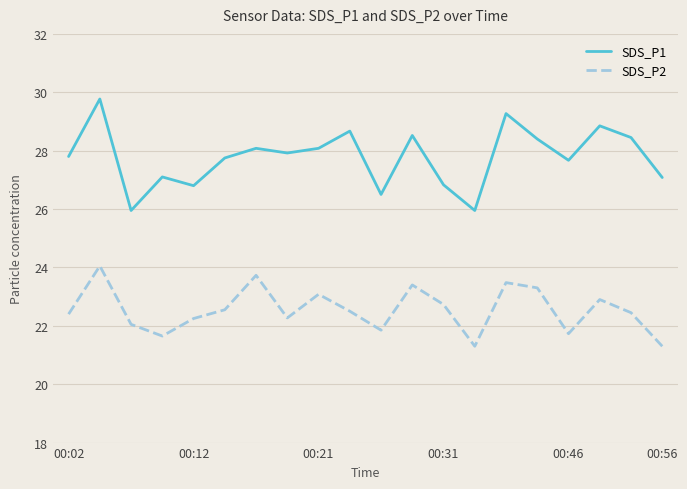

Which series has the largest total across all categories?

SDS_P1